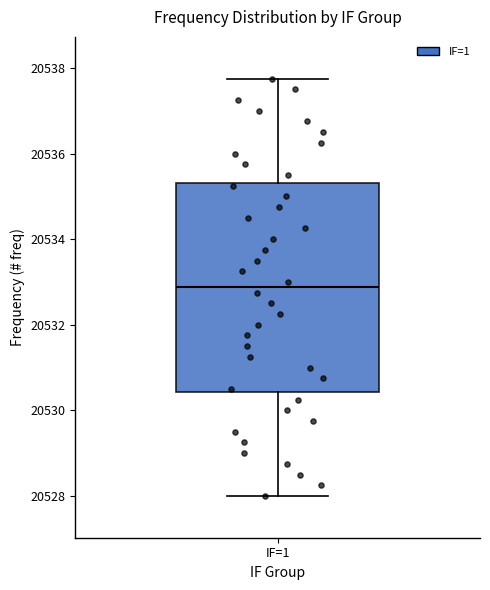

Transcribe this box plot: give where the median line is, the range the box spans, and where the two whiskers end, as read against the y-axis. The values are not printed on the chart, so give them approximately, as read against the axis.

median 20532.8, box 20530.4 to 20535.4, whiskers 20528.0 to 20537.8